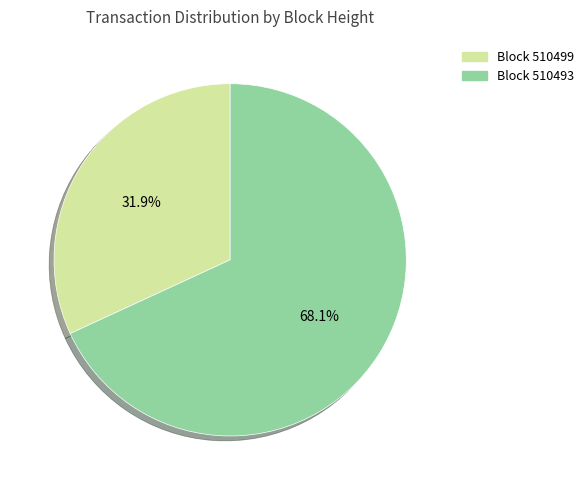

What is the ratio of the value at Block 510493 to the value at Block 510499?

2.1